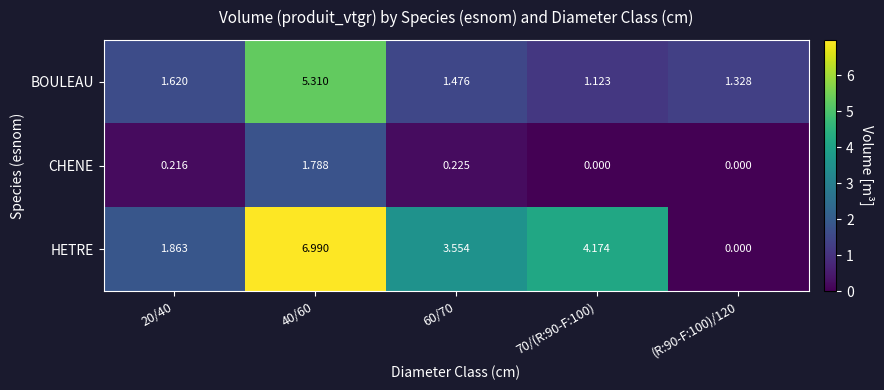

What is the total value across all series at 60/70?

5.3